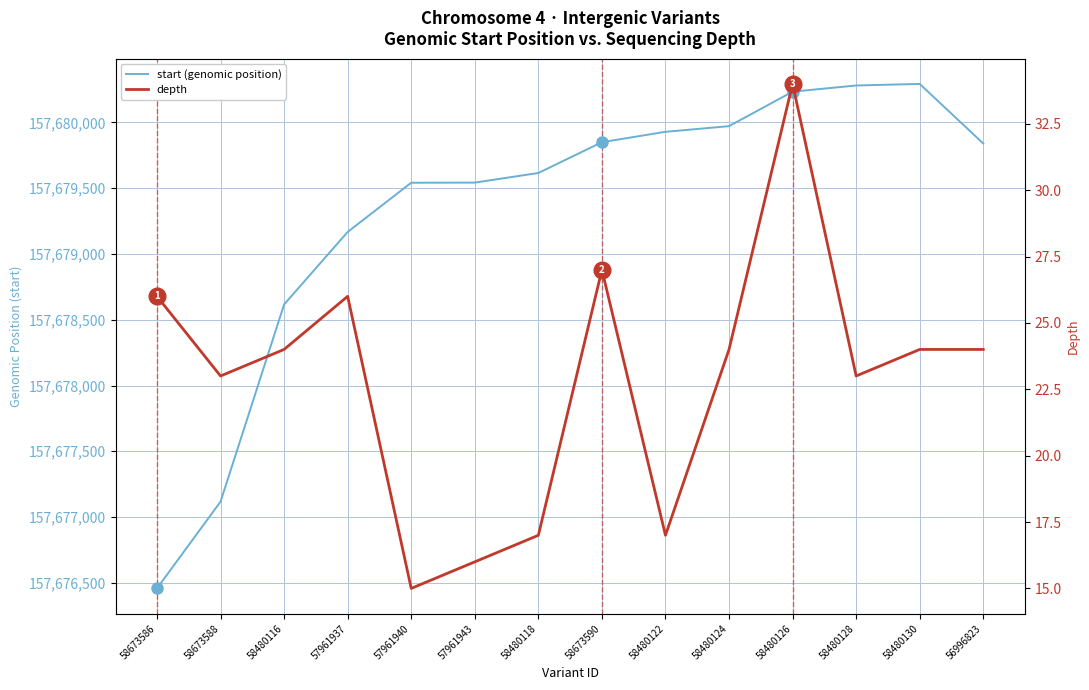

At which label does depth reach its minimum?

57961940